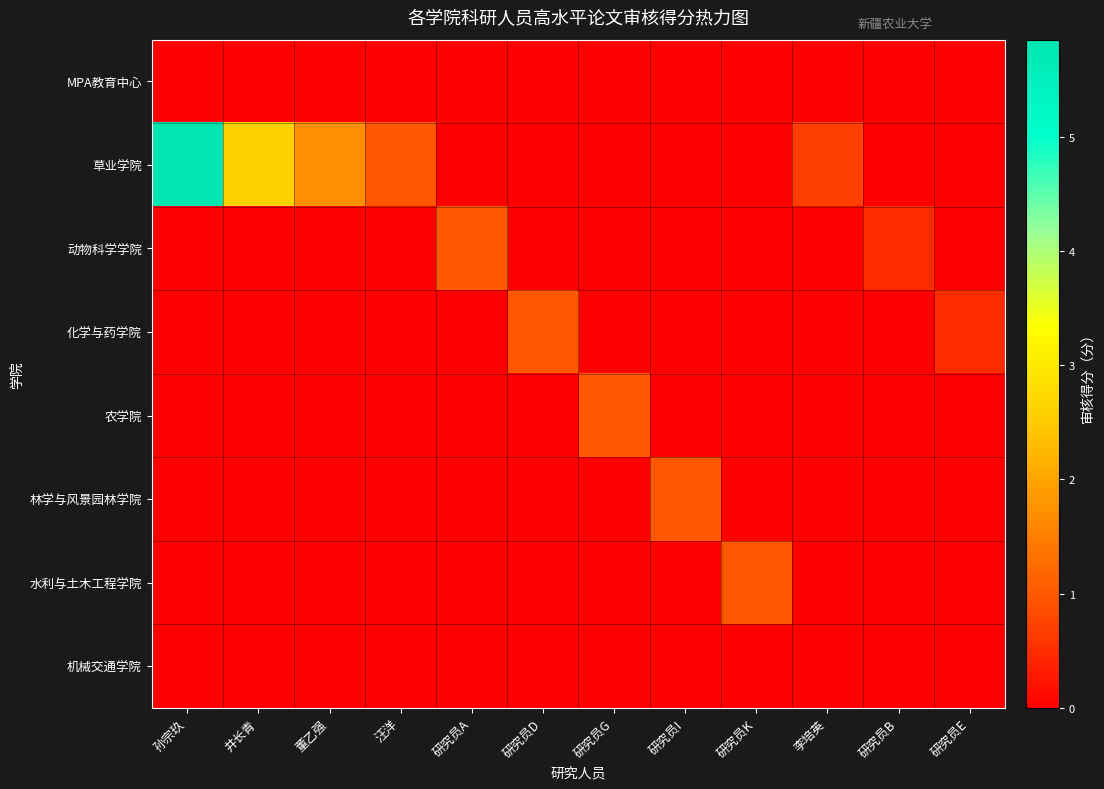

What is the greatest value displayed?

5.8